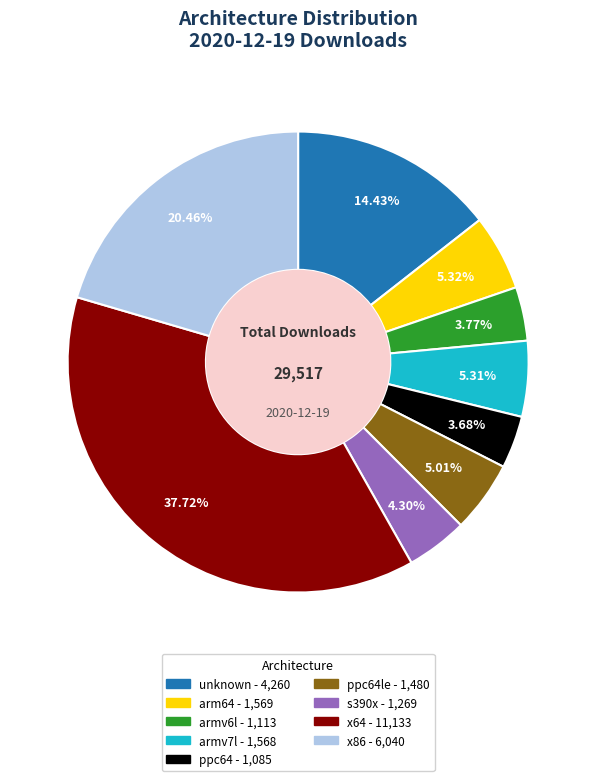

Is there any slice that represents more than half of the pie?

No